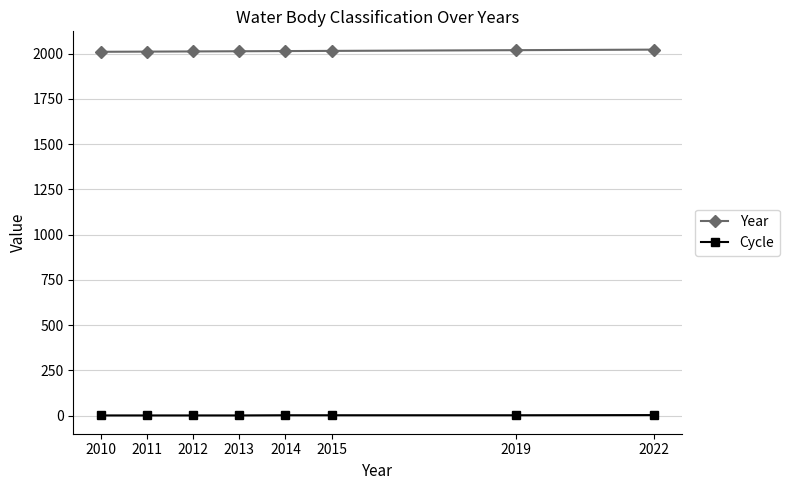

True or false: Year has a value of 1088 at 2015.

False